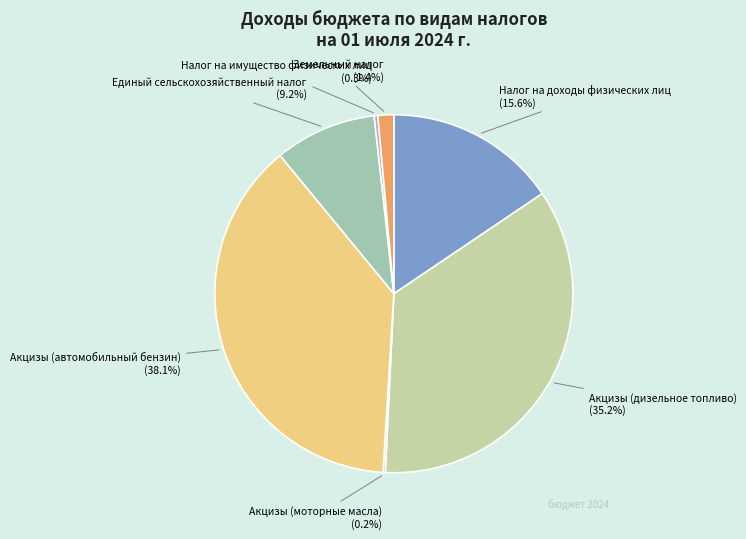

Is there a majority slice in this chart?

No